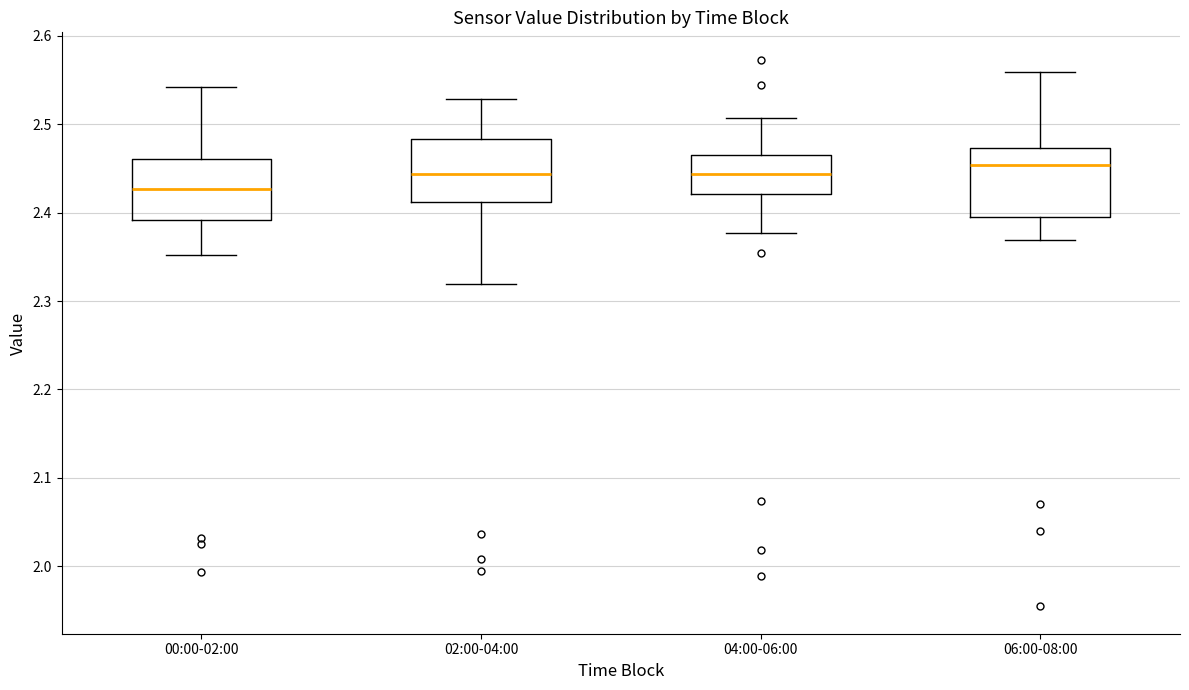

Where is the lower edge of the box for 02:00-04:00 on the y-axis? The values are not printed on the chart, so give them approximately, as read against the axis.

2.41